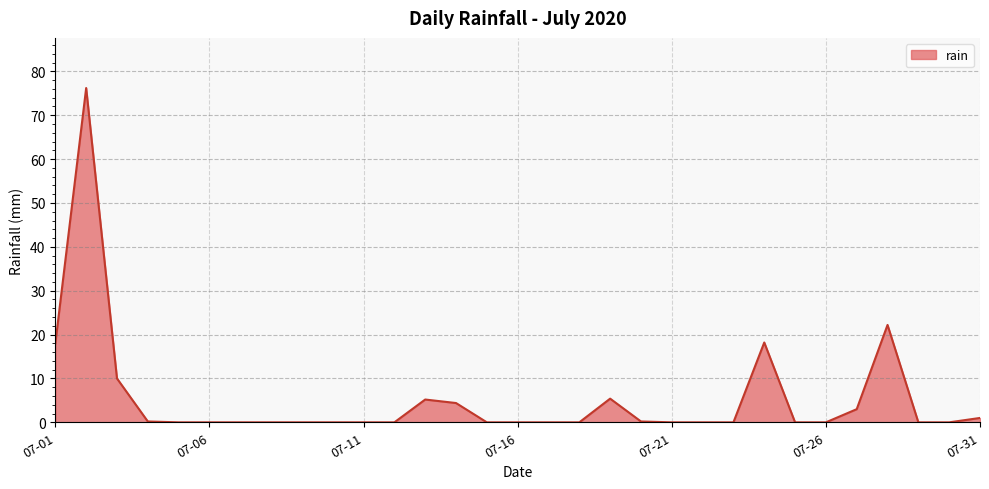

What is the difference between the maximum and minimum values?

76.2